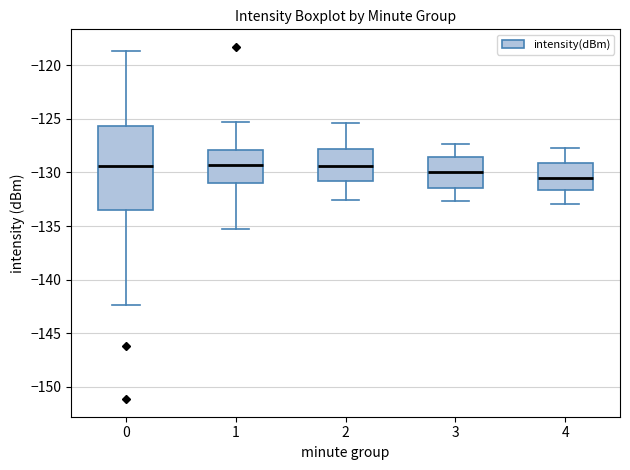

Reading left to right, transcribe this box plot: for each box, give where its median line is, the range the box spans, and where its two whiskers end, as read against the y-axis. The values are not printed on the chart, so give them approximately, as read against the axis.

0: median -129.5, box -133.5 to -125.5, whiskers -142.5 to -118.5
1: median -129.5, box -131.0 to -128.0, whiskers -135.5 to -125.5
2: median -129.5, box -131.0 to -128.0, whiskers -132.5 to -125.5
3: median -130.0, box -131.5 to -128.5, whiskers -132.5 to -127.5
4: median -130.5, box -131.5 to -129.0, whiskers -133.0 to -127.5